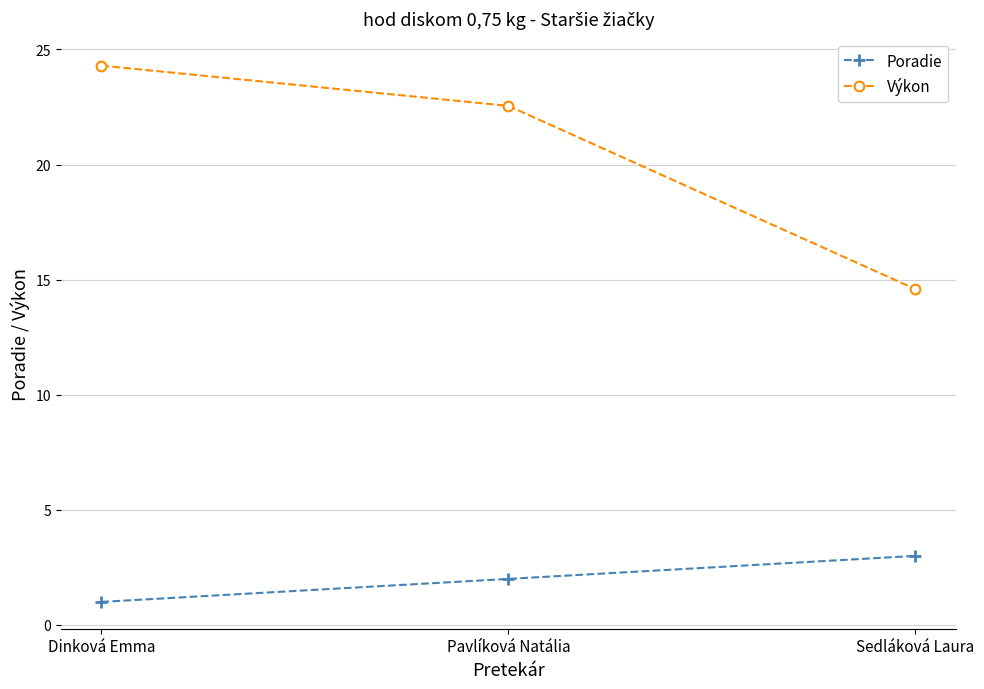

At which category does the chart reach its peak across all series?

Dinková Emma